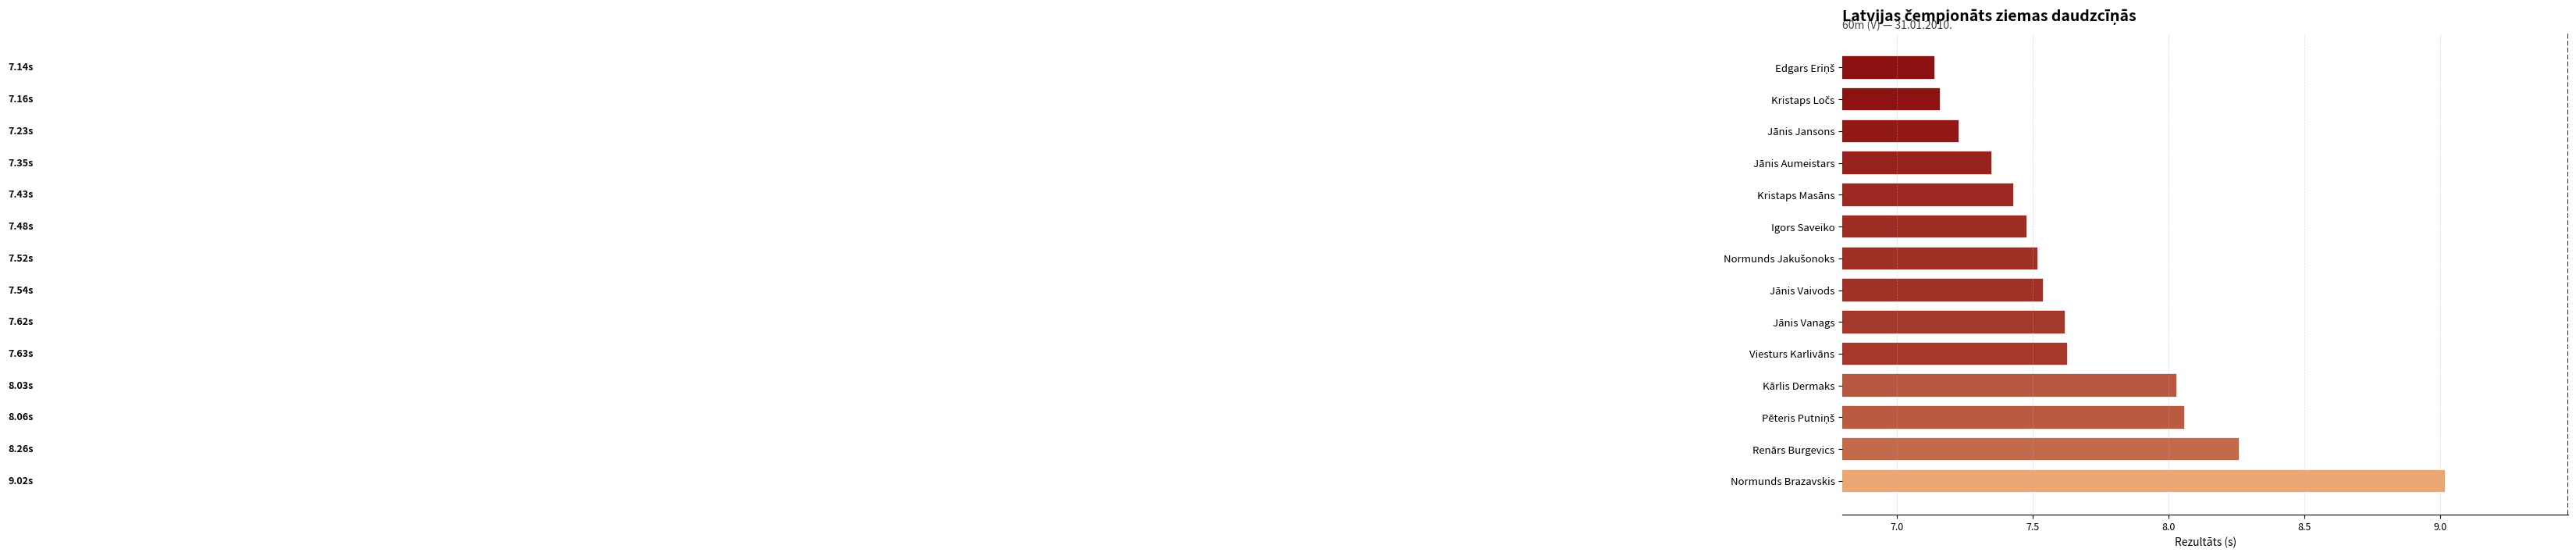

Which category has the highest value across all series?

Normunds Brazavskis